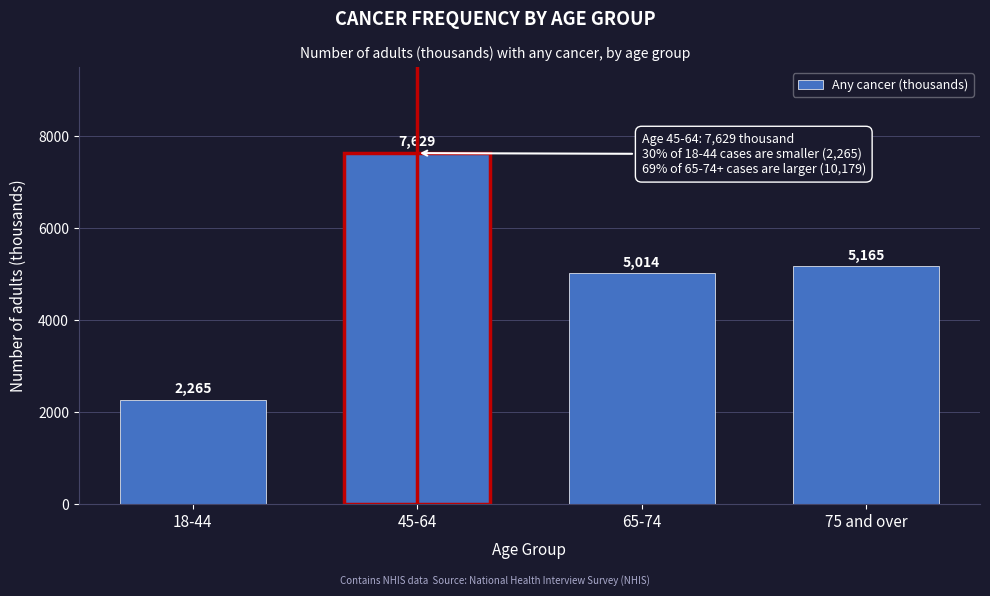

Reading left to right, transcribe all the data shown in this chart.

18-44=2265	45-64=7629	65-74=5014	75 and over=5165